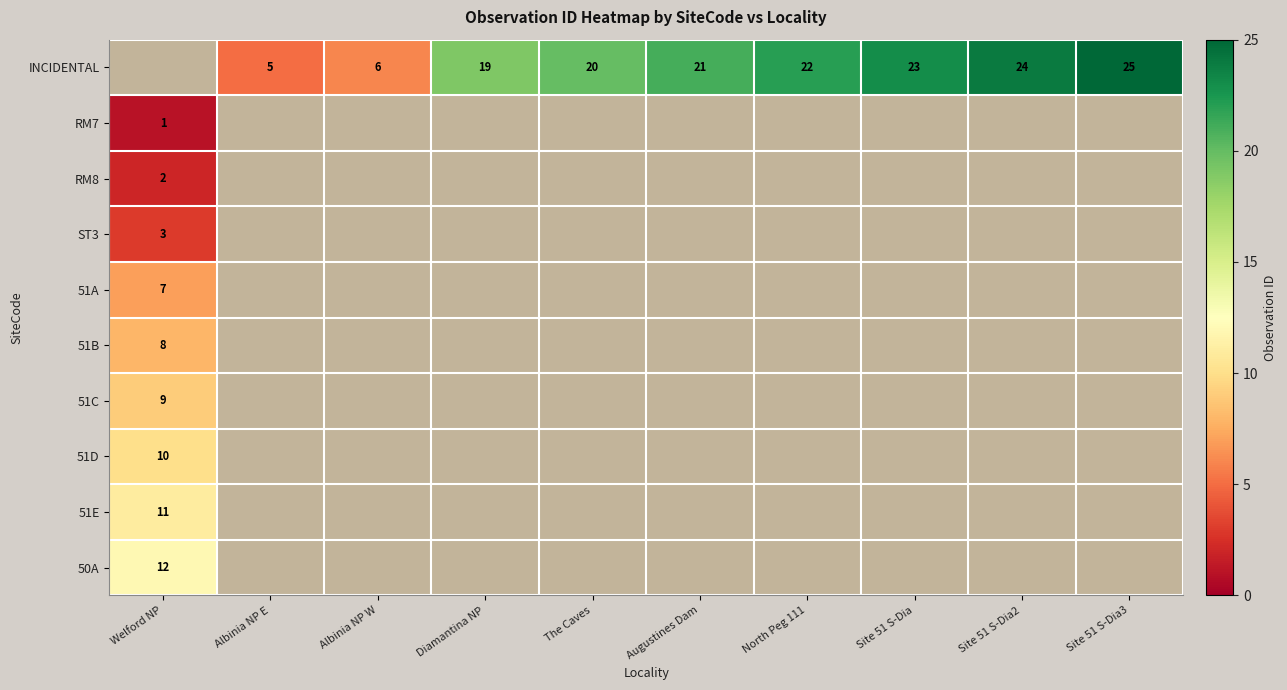

Between Site 51 S-Dia2 and Site 51 S-Dia3, which is larger?

Site 51 S-Dia3